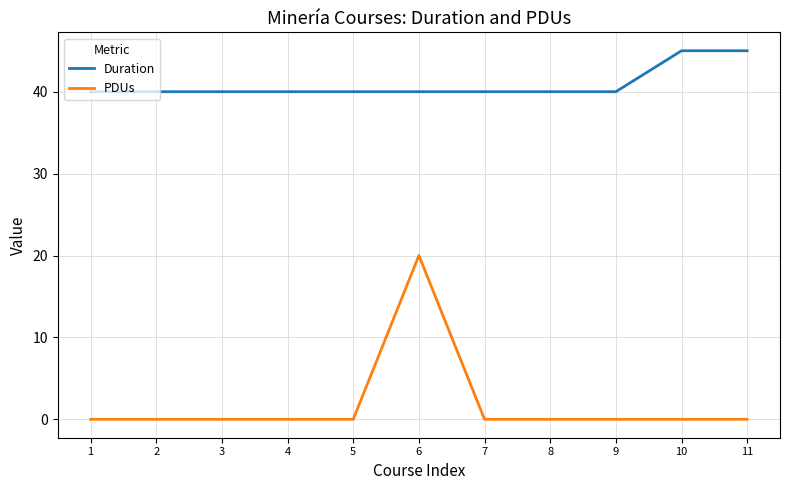

Reading left to right, what are all the values shown in this chart?

Duration: 40	40	40	40	40	40	40	40	40	45	45
PDUs: 0	0	0	0	0	20	0	0	0	0	0